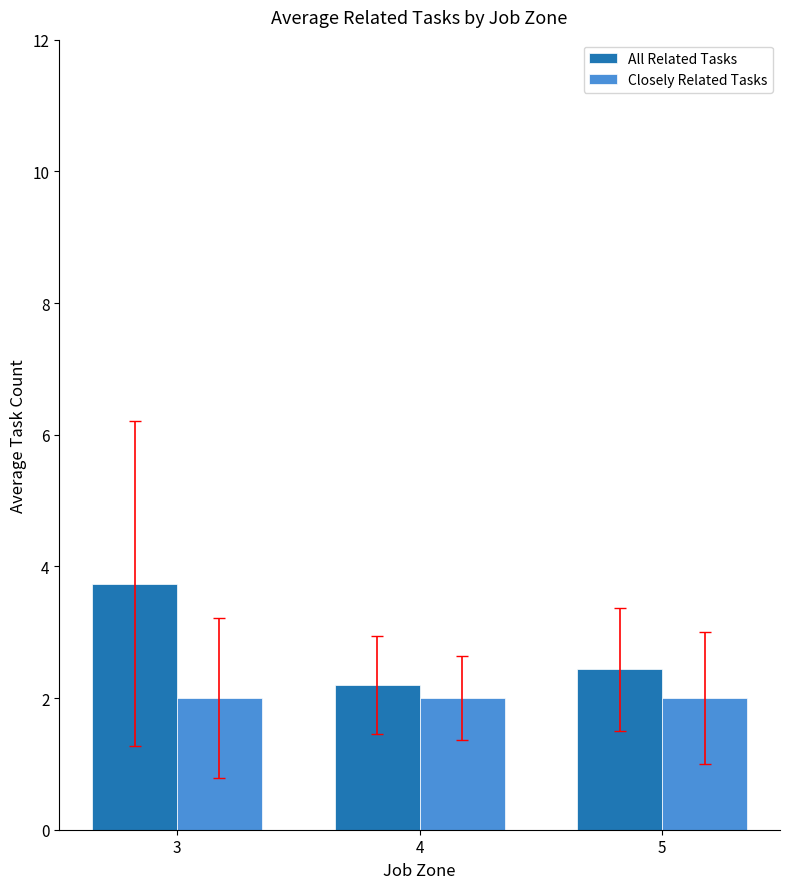

How many groups of bars are there?

3